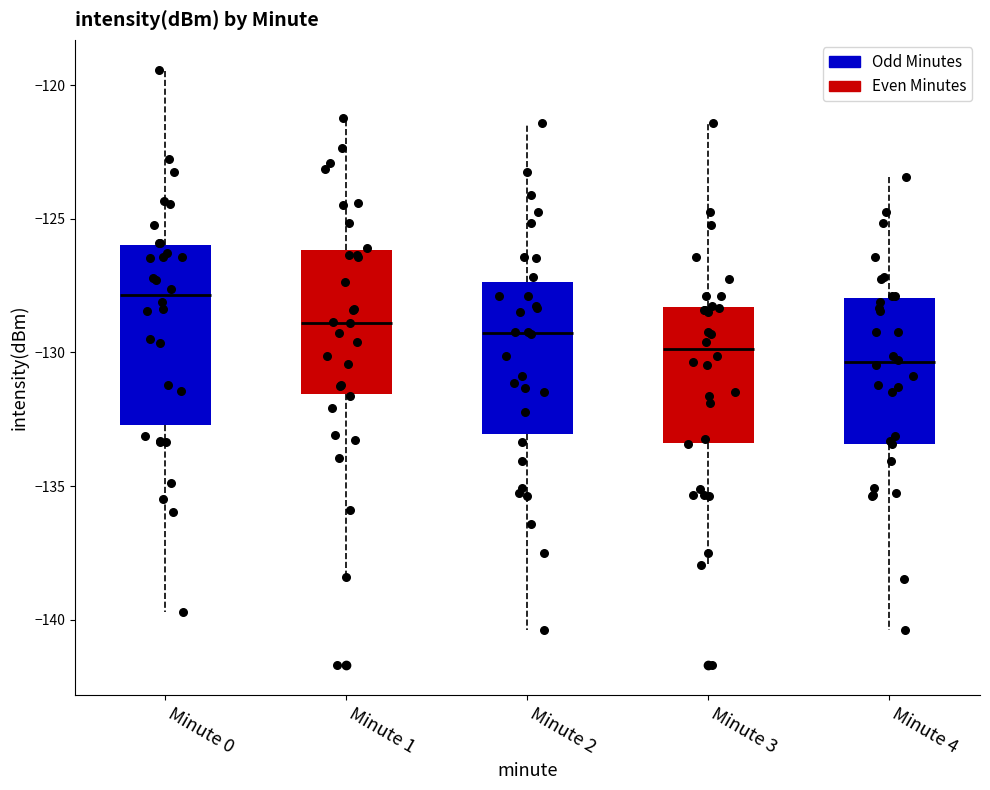

Where is the lower edge of the box for Minute 4 on the y-axis? The values are not printed on the chart, so give them approximately, as read against the axis.

-133.5